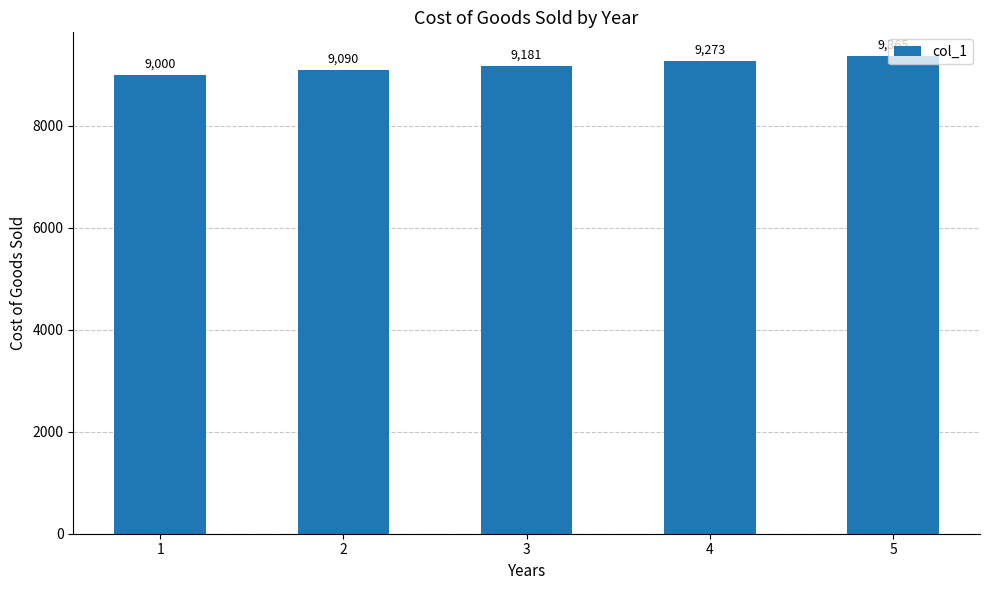

List the labels in order of value, largest first.

5, 4, 3, 2, 1